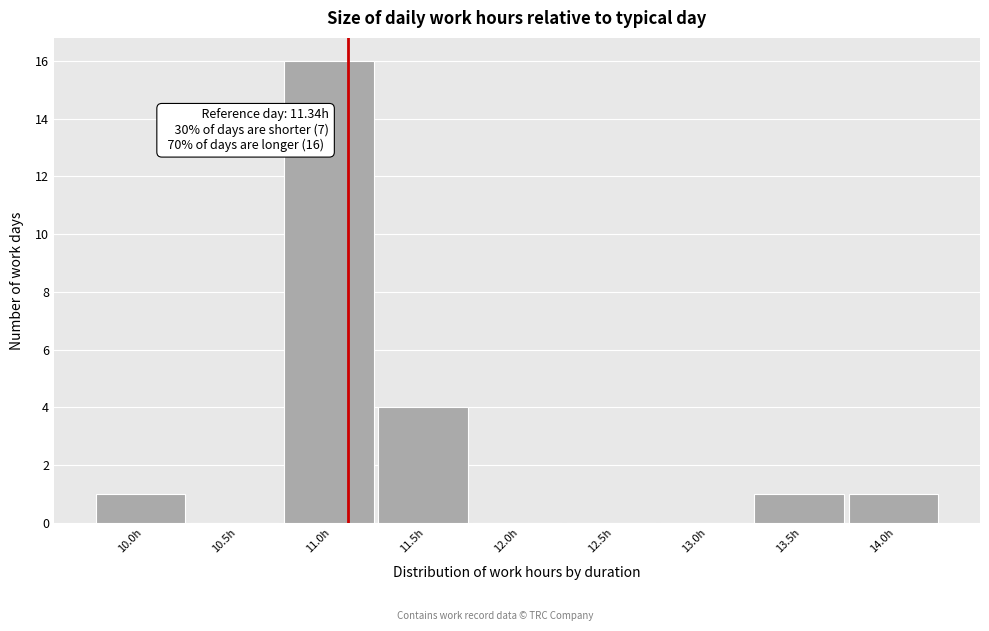

Reading left to right, transcribe all the data shown in this chart.

10.0h=1	10.5h=0	11.0h=16	11.5h=4	12.0h=0	12.5h=0	13.0h=0	13.5h=1	14.0h=1